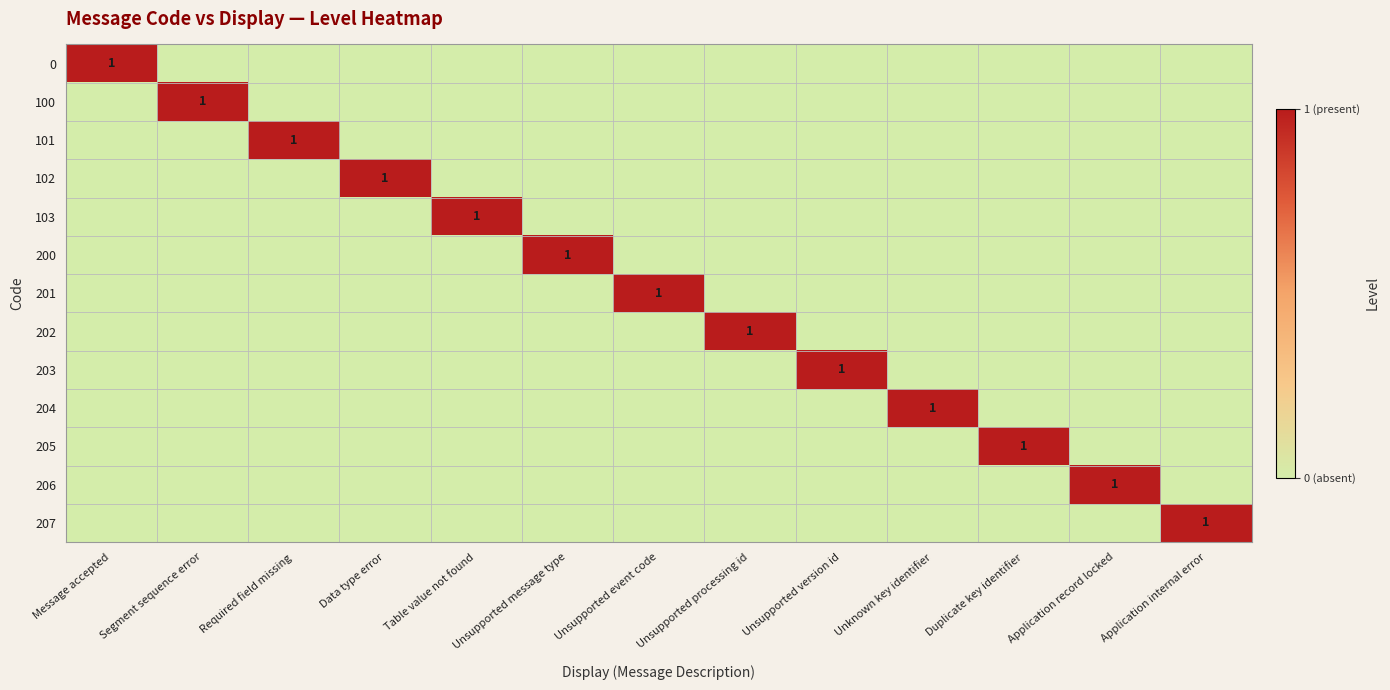

What is the sum of all 101 values?

1